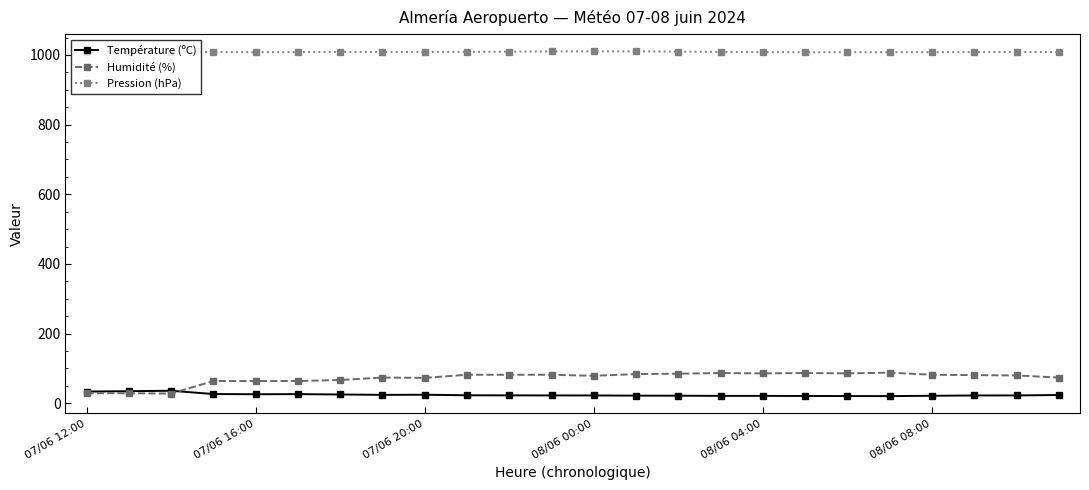

What is the difference between the maximum and minimum values in the Température (ºC) series?

15.4